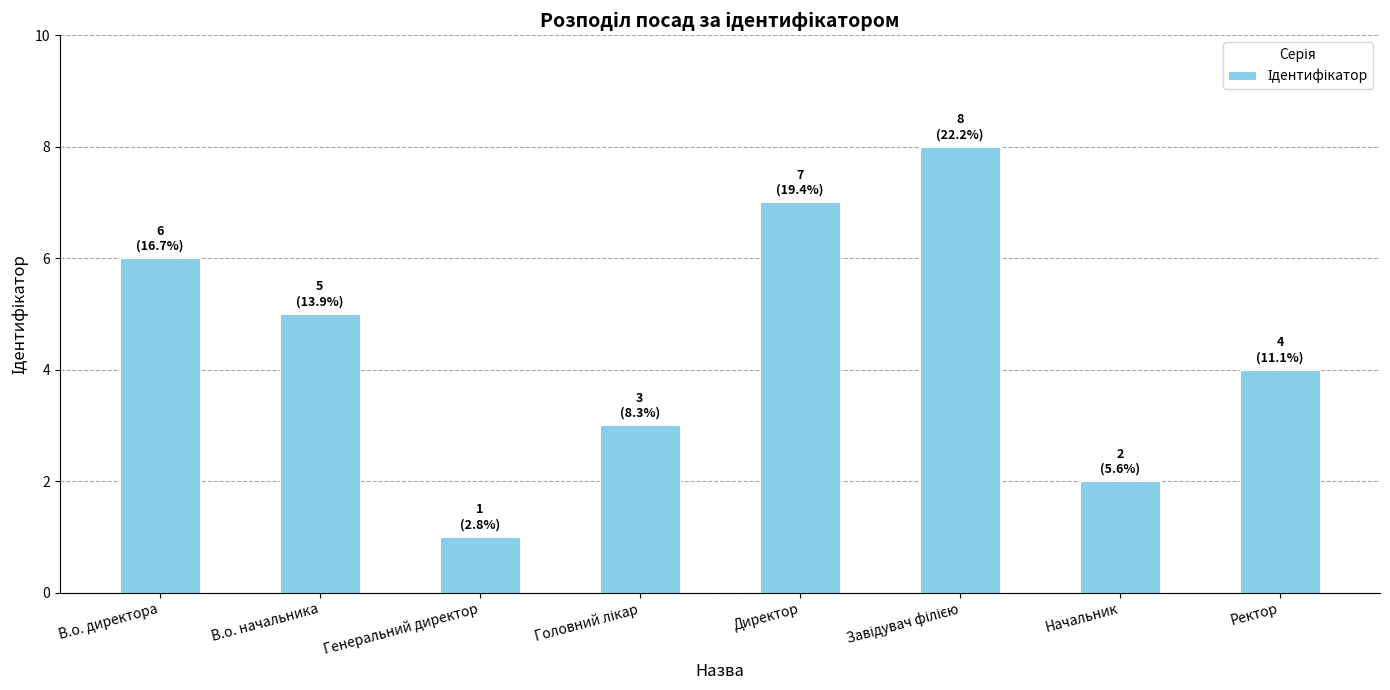

True or false: the data shows 8 at В.о. директора.

False